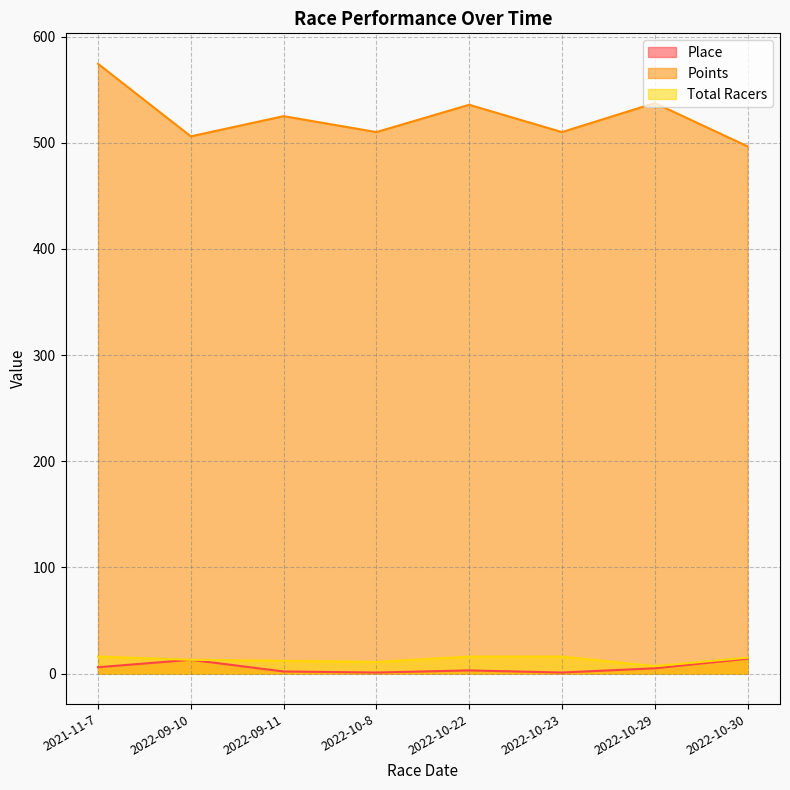

Is the value of Points at 2022-09-11 greater than the value of Total Racers at 2022-10-8?

Yes